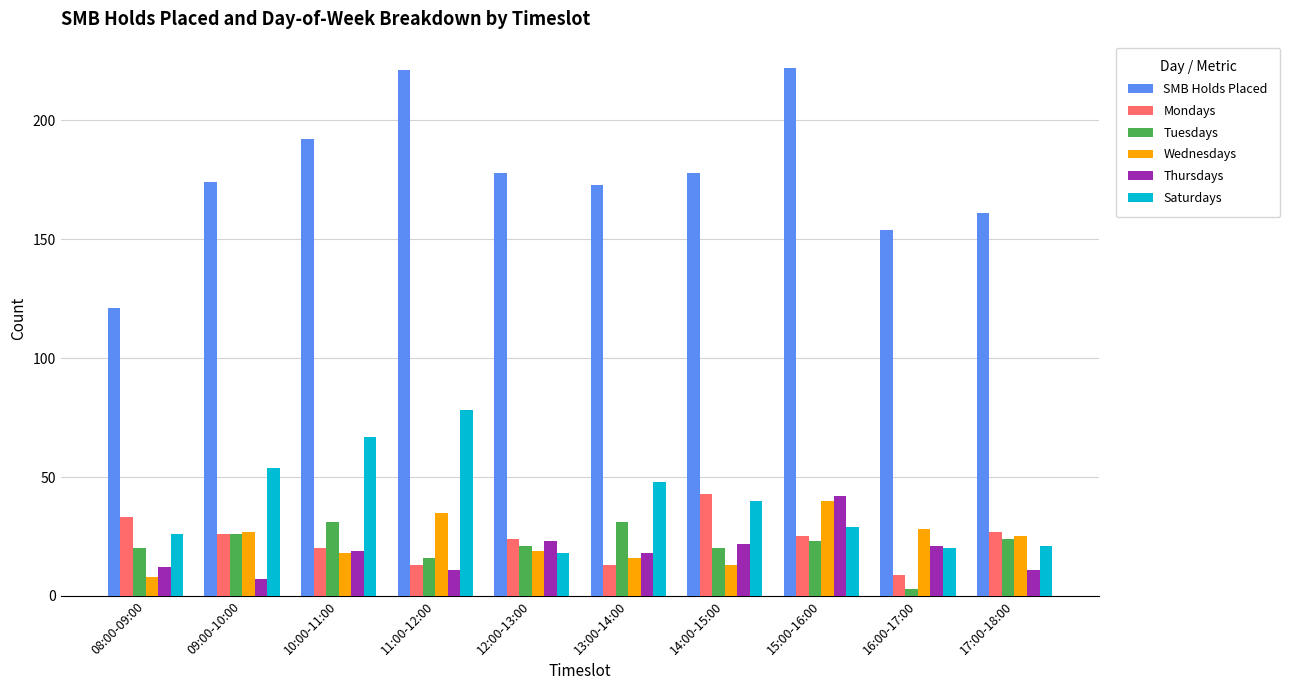

What position from the left is 17:00-18:00?

10